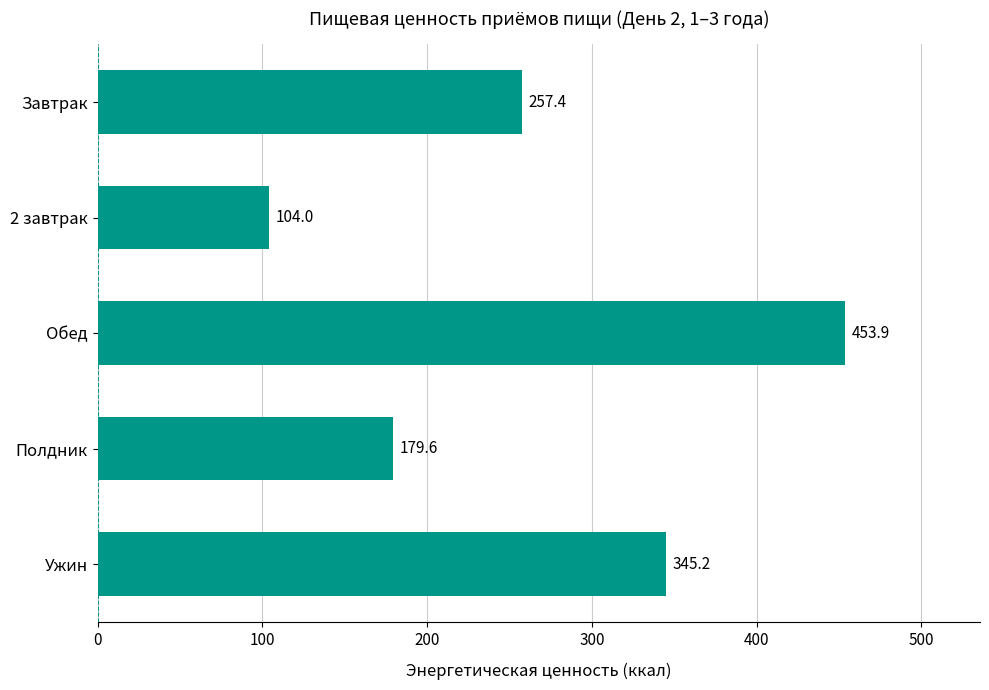

Which has a higher value, Ужин or 2 завтрак?

Ужин